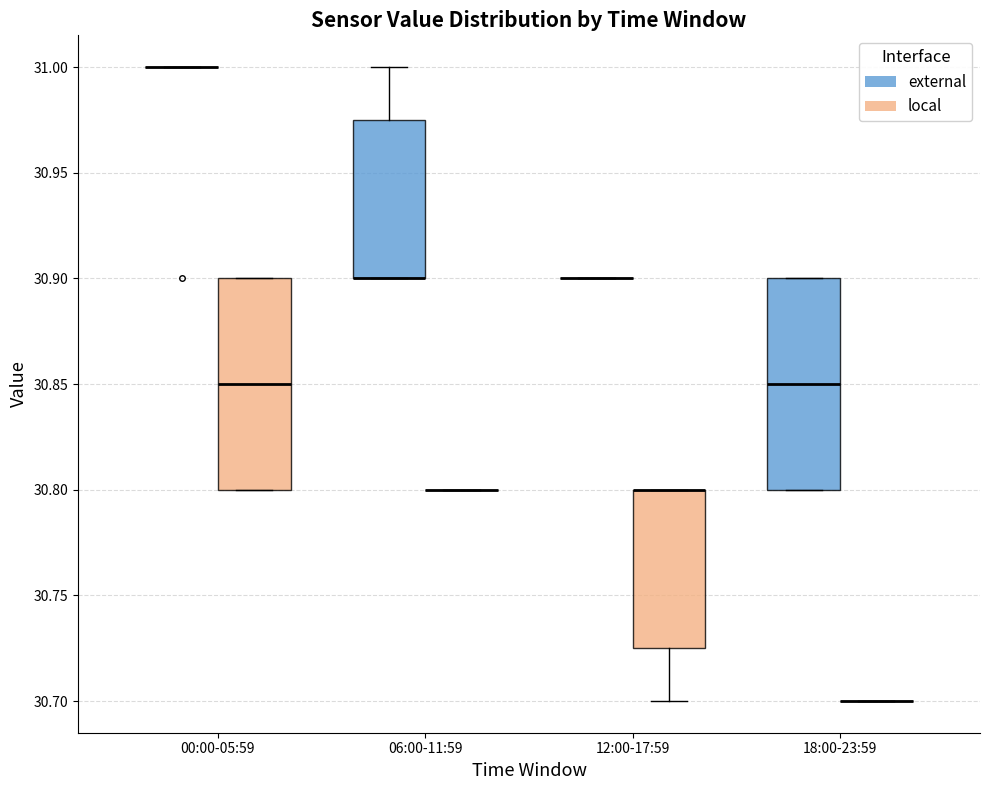

Reading left to right, read every box against the y-axis: the position of its median line, the range the box covers, and the ends of its whiskers. The values are not printed on the chart, so give them approximately, as read against the axis.

00:00-05:59 (external): box collapsed to a line at 31.000, whiskers 31.000 to 31.000
00:00-05:59 (local): median 30.850, box 30.800 to 30.900, whiskers 30.800 to 30.900
06:00-11:59 (external): median 30.900 (drawn on the box's lower edge), box 30.900 to 30.975, whiskers 30.900 to 31.000
06:00-11:59 (local): box collapsed to a line at 30.800, whiskers 30.800 to 30.800
12:00-17:59 (external): box collapsed to a line at 30.900, whiskers 30.900 to 30.900
12:00-17:59 (local): median 30.800 (drawn on the box's upper edge), box 30.725 to 30.800, whiskers 30.700 to 30.800
18:00-23:59 (external): median 30.850, box 30.800 to 30.900, whiskers 30.800 to 30.900
18:00-23:59 (local): box collapsed to a line at 30.700, whiskers 30.700 to 30.700